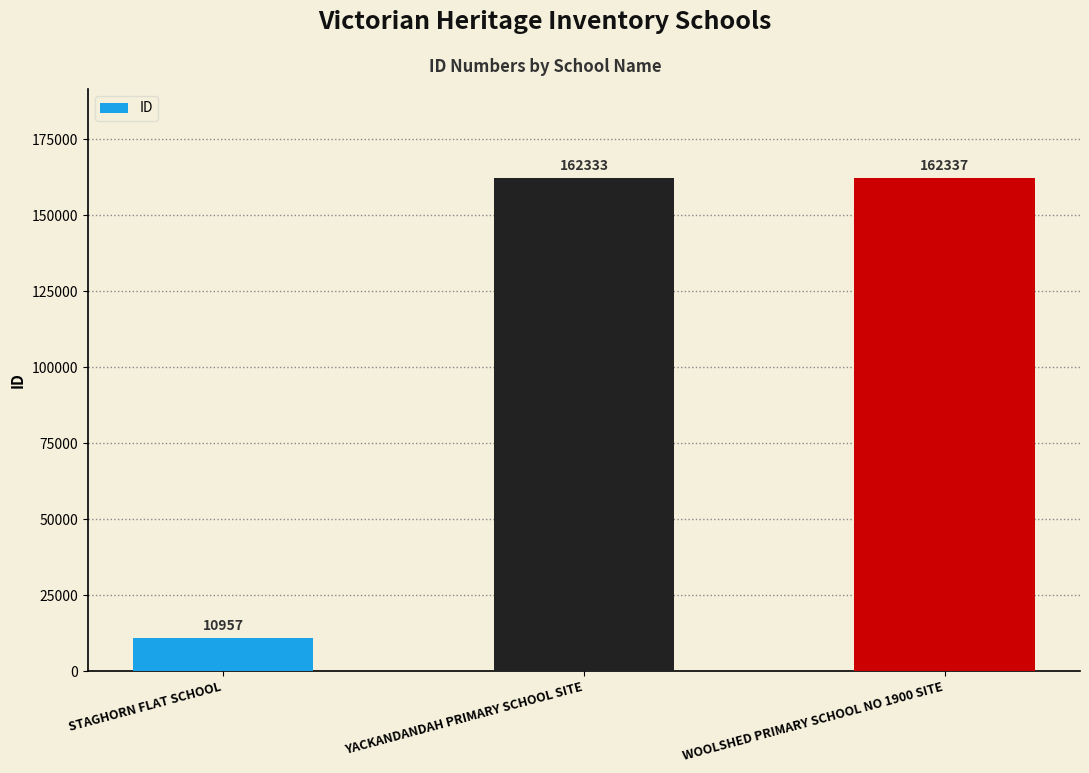

What is the sum of the values at YACKANDANDAH PRIMARY SCHOOL SITE and WOOLSHED PRIMARY SCHOOL NO 1900 SITE?

324670